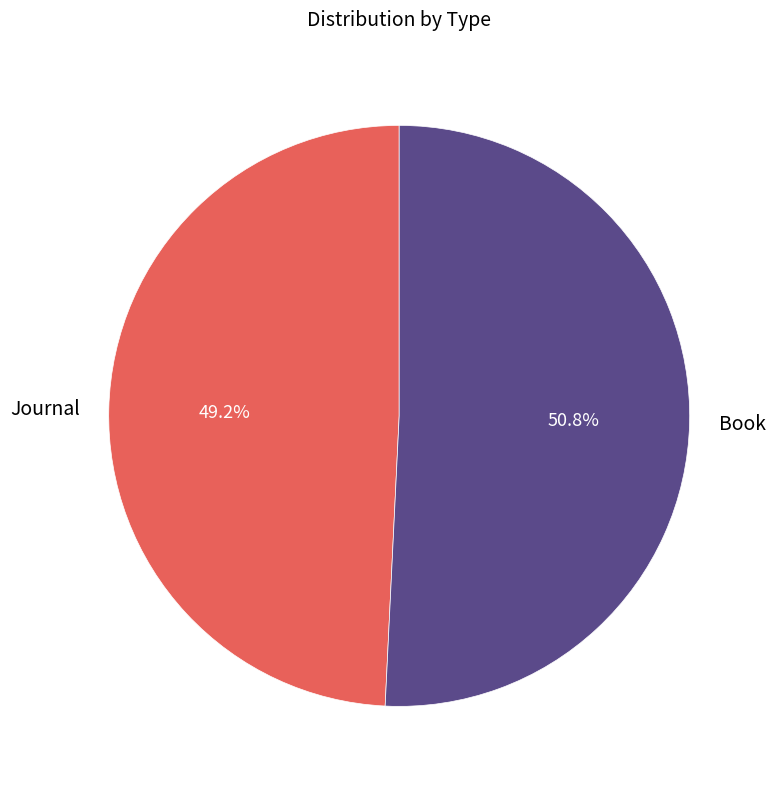

Rank the categories by value from highest to lowest.

Book, Journal